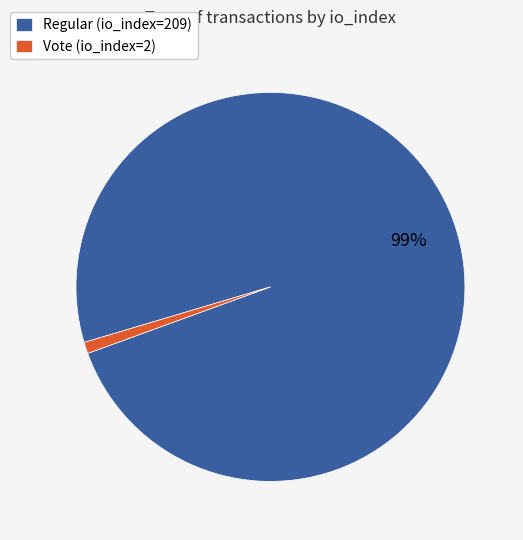

Combined, do Regular (io_index=209) and Vote (io_index=2) account for over 50%?

Yes